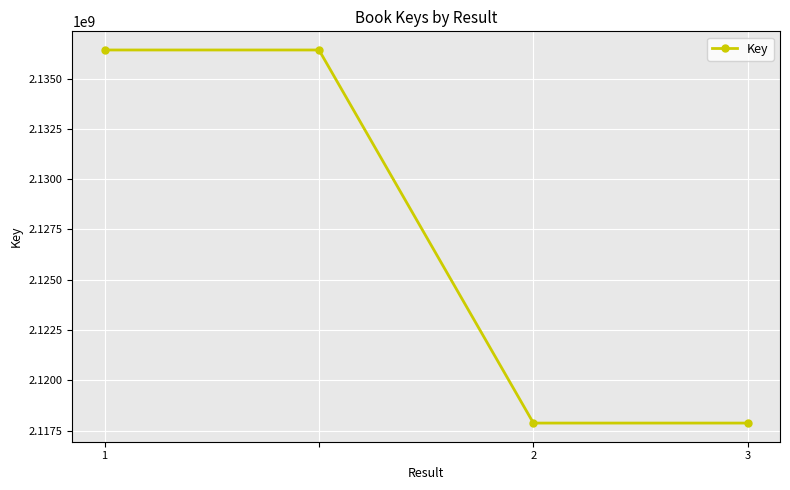

What is the value of the 2nd point from the left?

2136422095